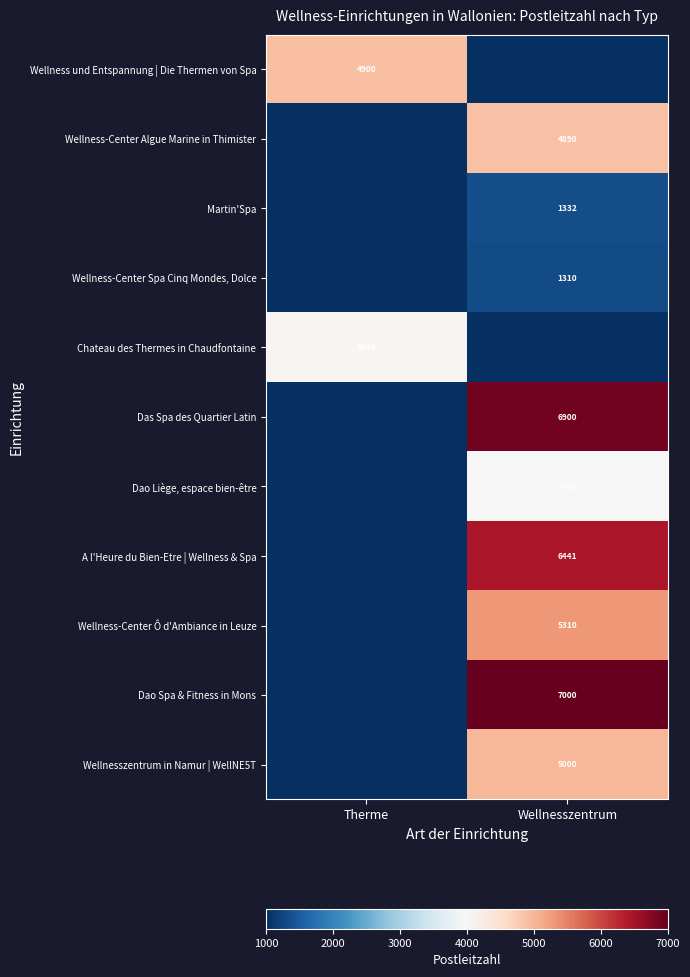

Is the value of Wellnesszentrum in Namur | WellNE5T at Wellnesszentrum greater than the value of A l'Heure du Bien-Etre | Wellness & Spa at Wellnesszentrum?

No